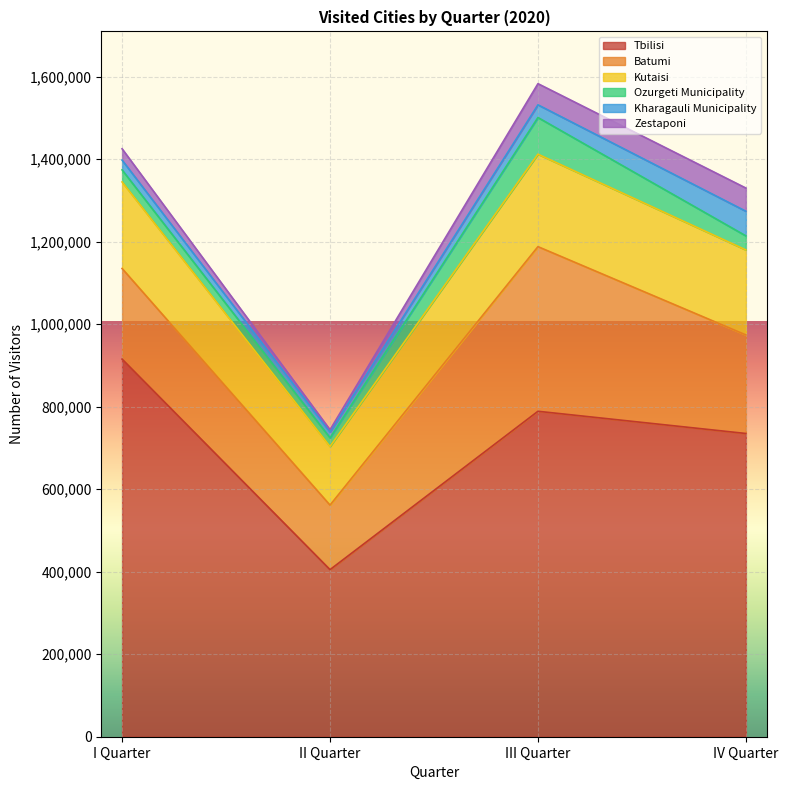

What is the label of the 2nd point from the right?

III Quarter